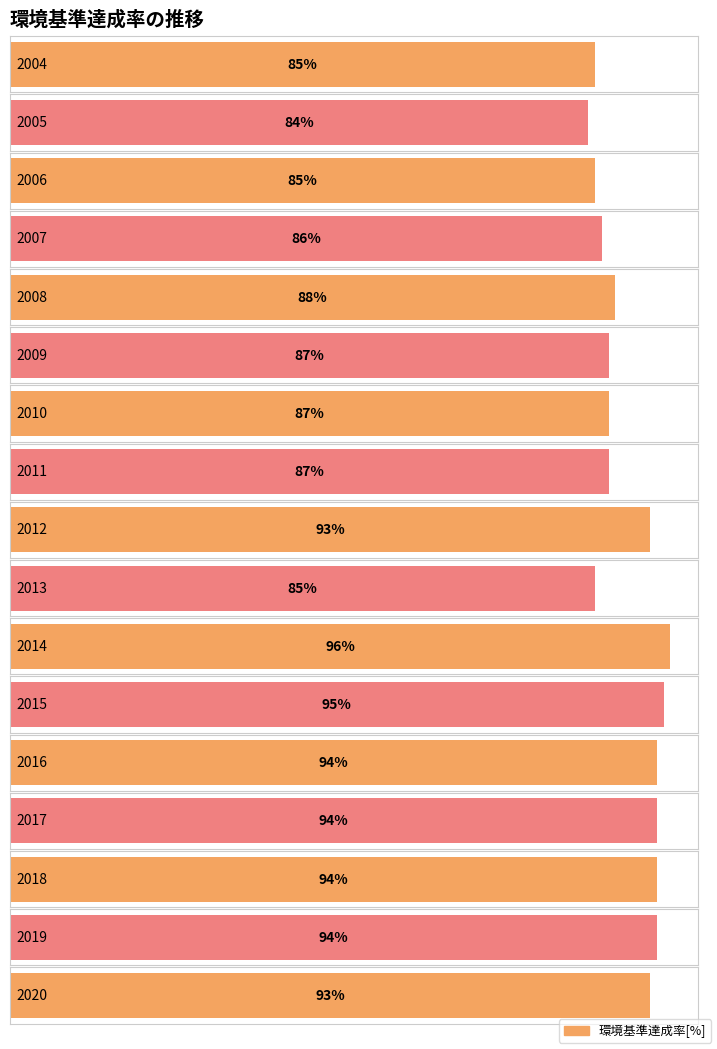

What is the change in value from 2005 to 2009?

+3